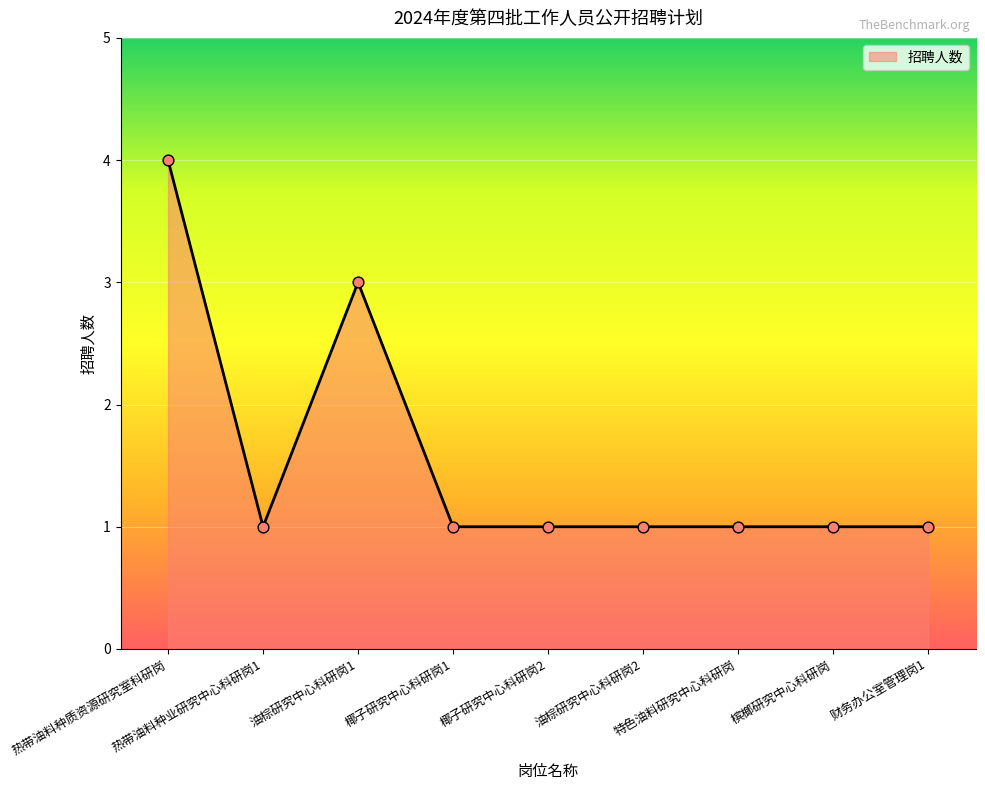

What is the ratio of the value at 槟榔研究中心科研岗 to the value at 椰子研究中心科研岗1?

1.0